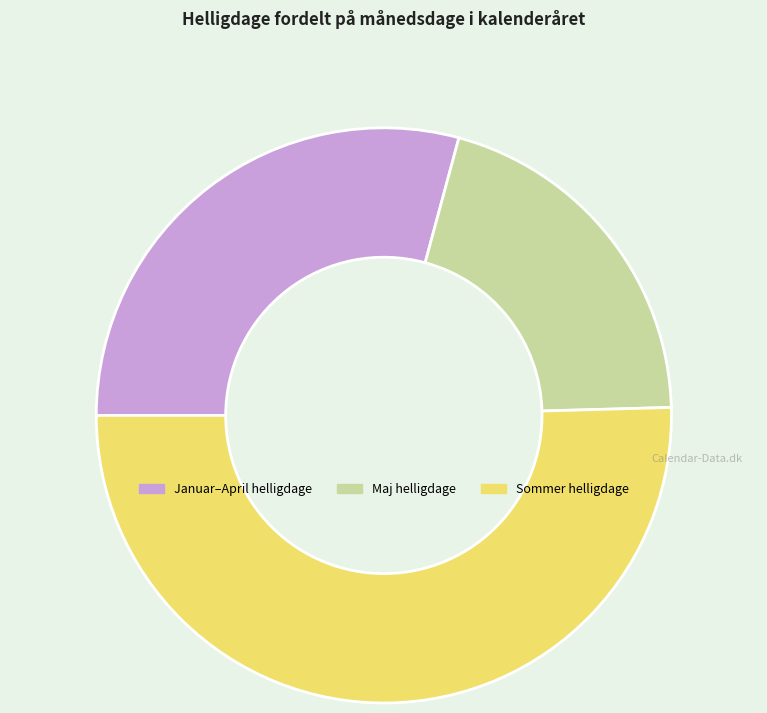

True or false: Maj helligdage accounts for 34% of the total.

False